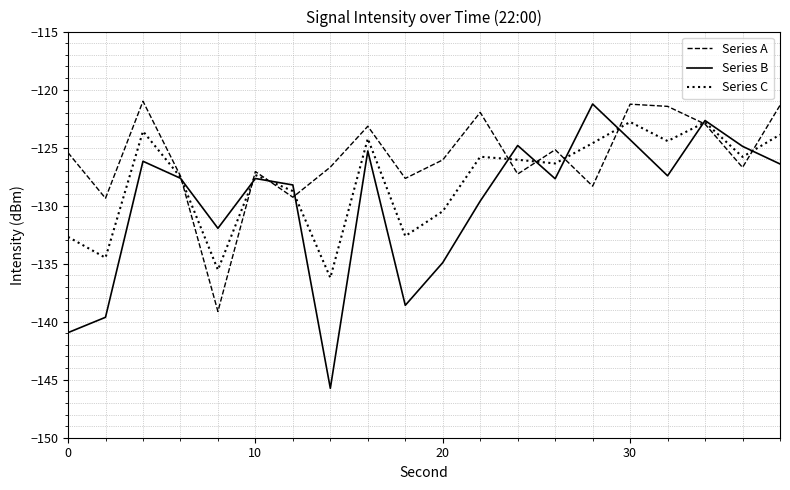

True or false: Series B and Series A intersect in this chart.

True